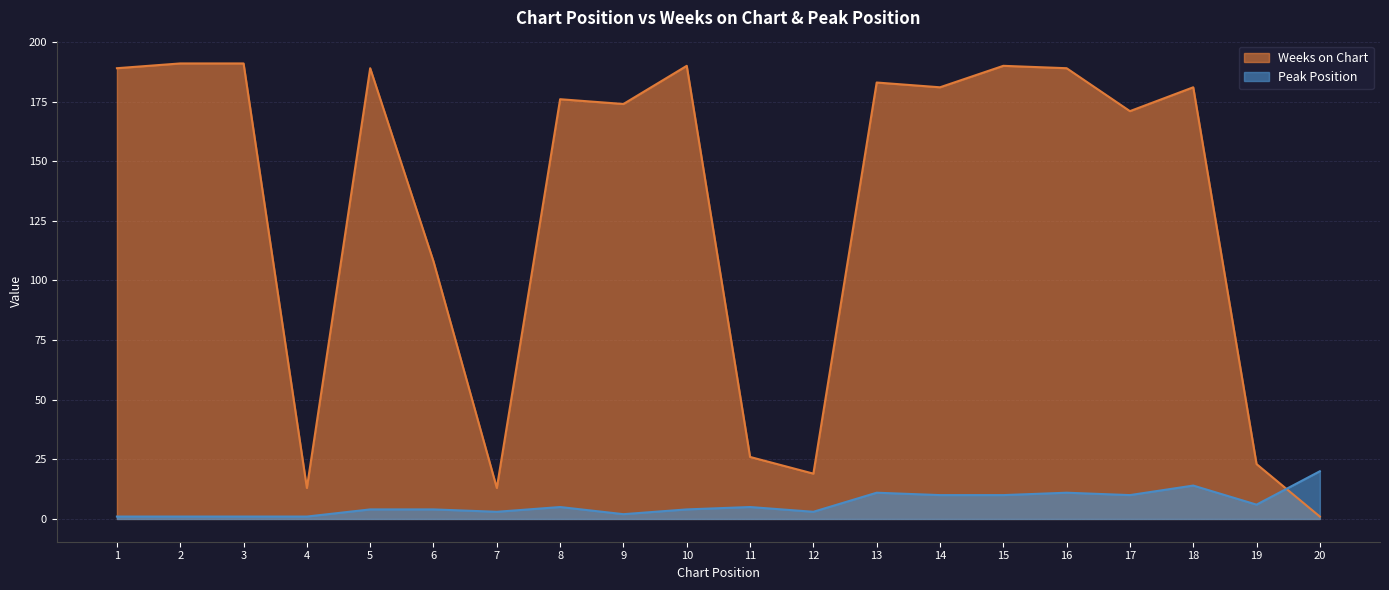

Reading left to right, what are all the values shown in this chart?

Weeks on Chart: 189	191	191	13	189	108	13	176	174	190	26	19	183	181	190	189	171	181	23	1
Peak Position: 1	1	1	1	4	4	3	5	2	4	5	3	11	10	10	11	10	14	6	20